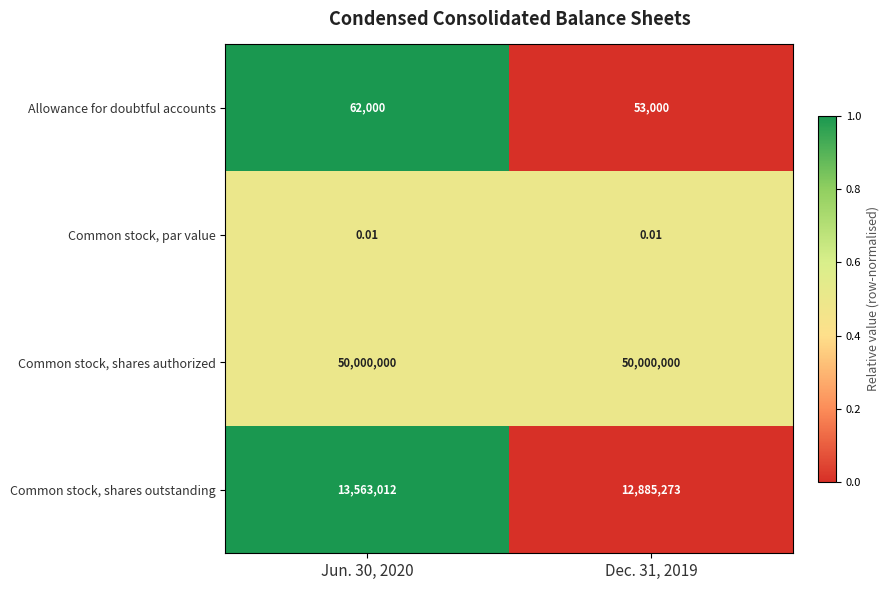

Between Jun. 30, 2020 and Dec. 31, 2019, which series saw the biggest shift?

Common stock, shares outstanding